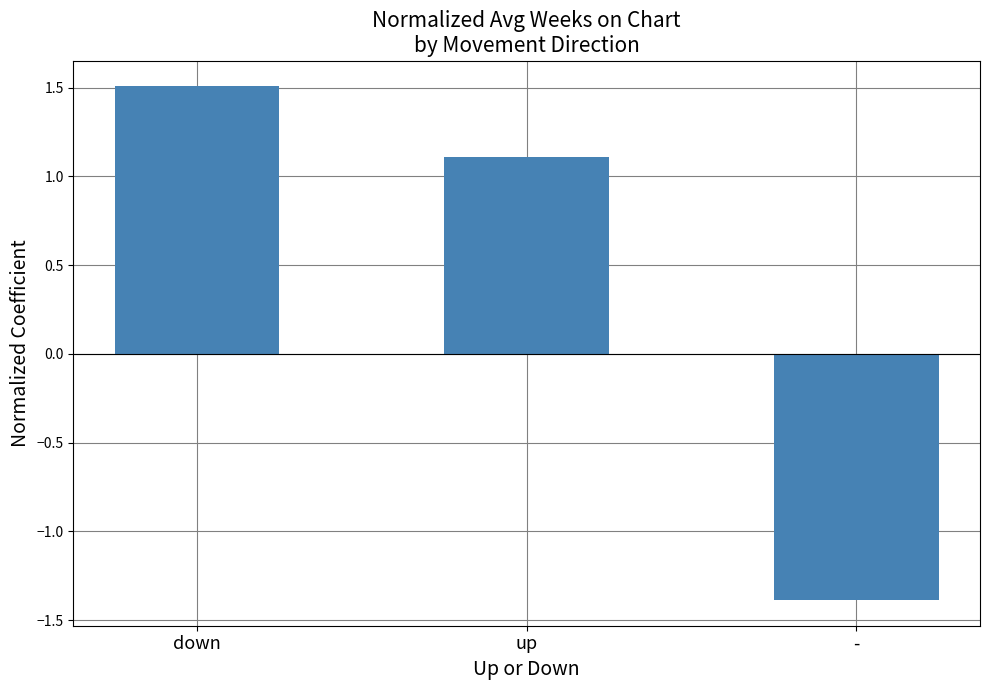

How many data points does each series have?

3